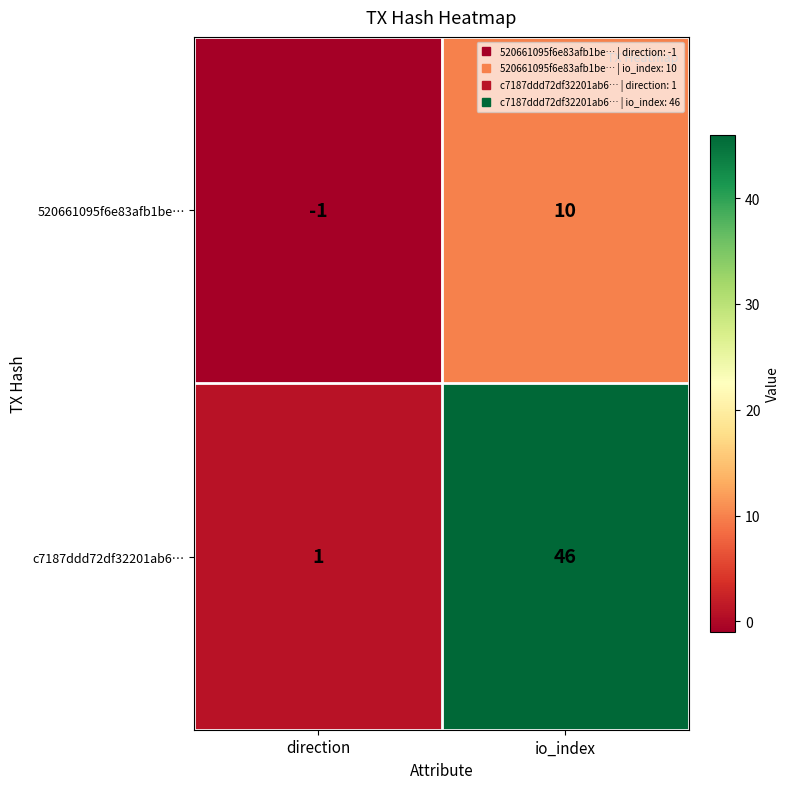

At which label is 520661095f6e83afb1be… closest to 4?

direction